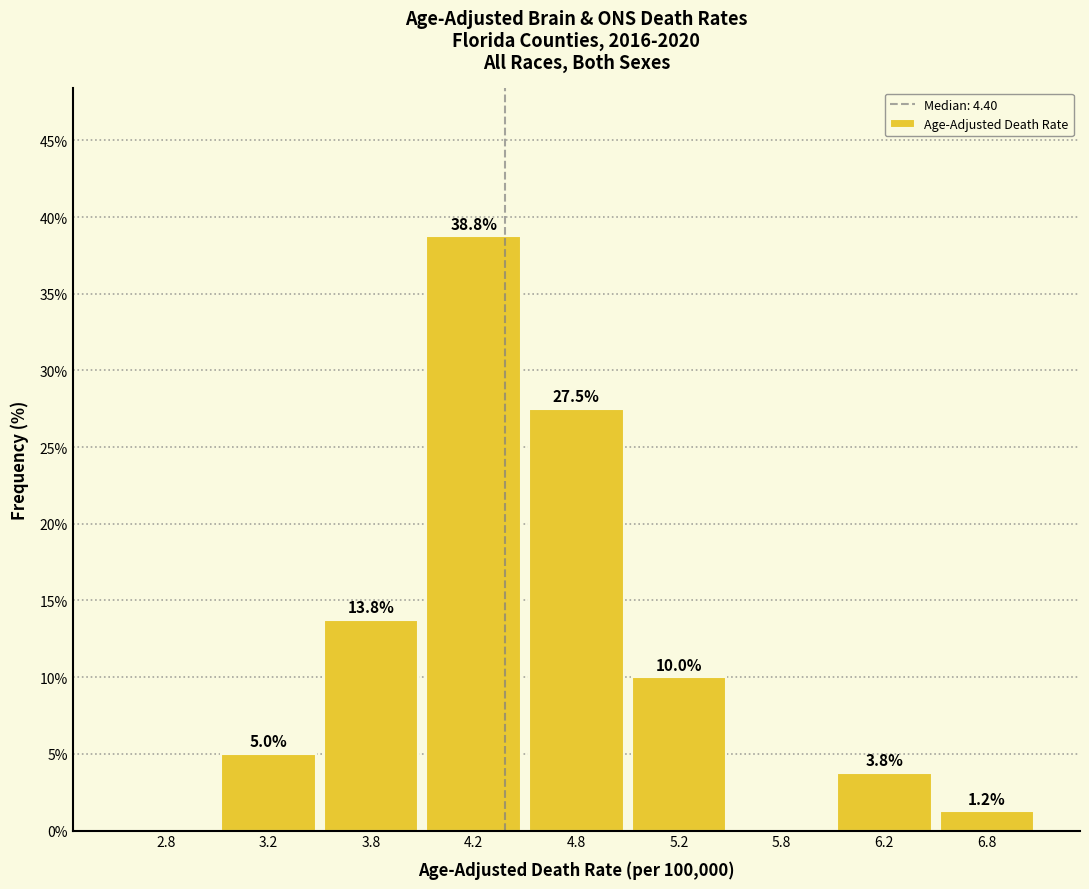

The chart shows a value of 5.0 at 3.2. True or false?

True